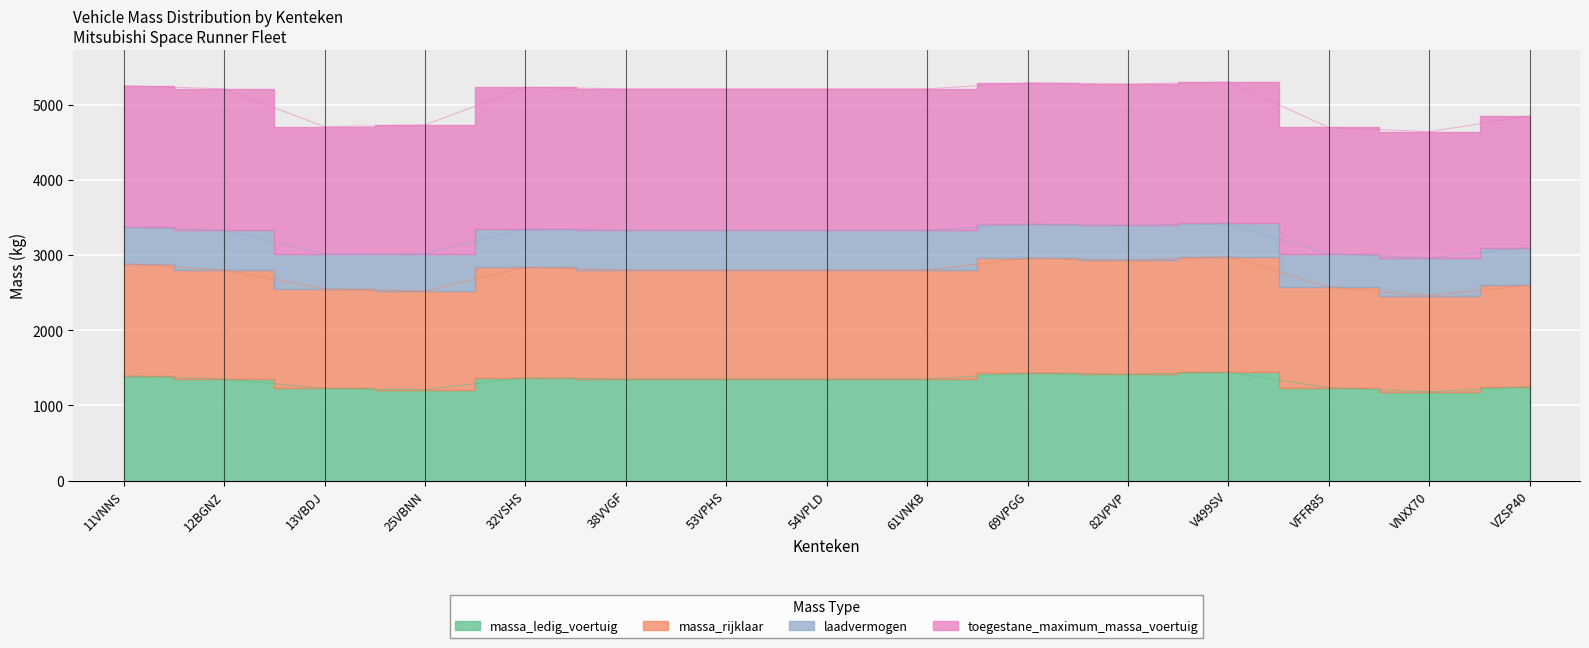

What is the sum of the massa_ledig_voertuig values at VNXX70 and 38VVGF?

2530